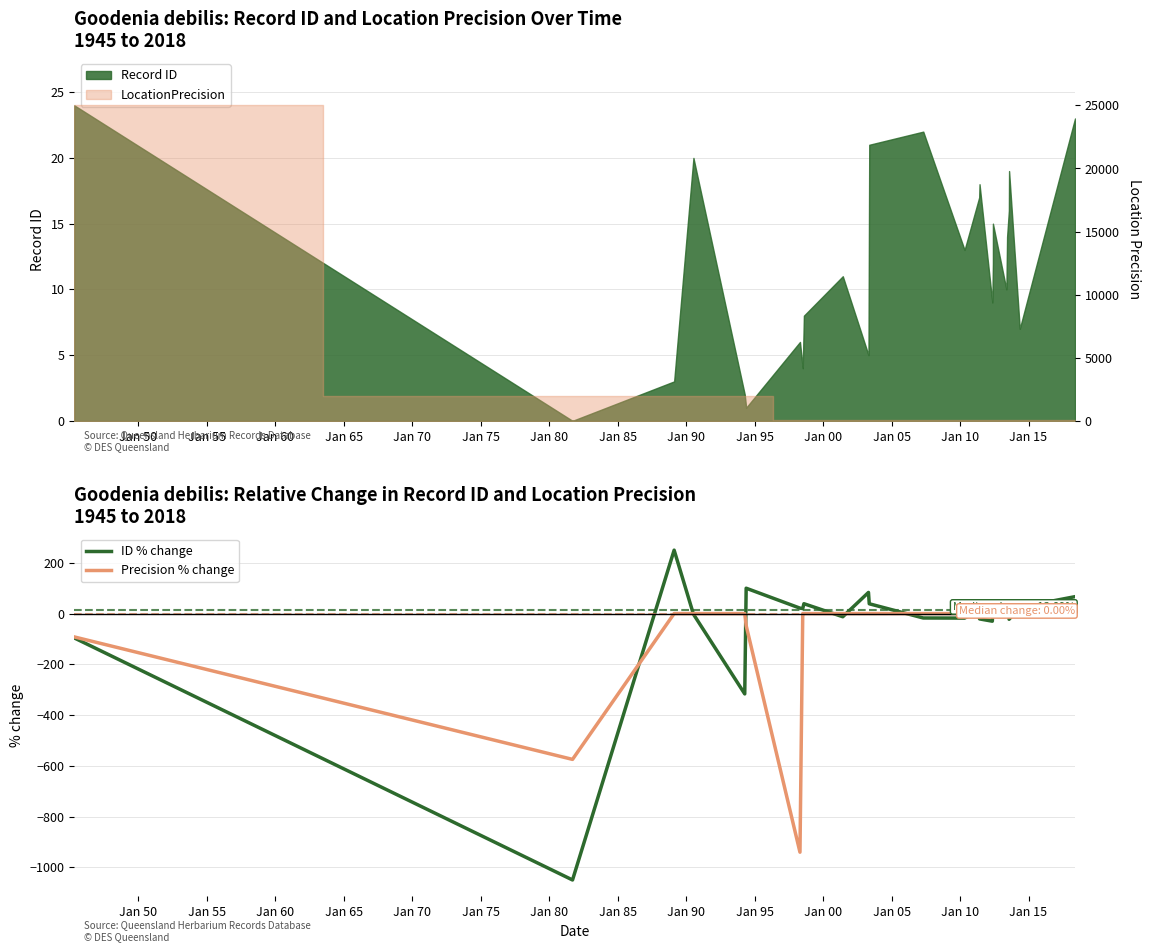

Reading left to right, extract all data points from this chart.

ID % change: -96.0	-1050.0	250.0	-2.4	-316.7	100.0	21.4	20.0	38.9	-12.5	83.3	38.6	-17.4	-17.9	13.9	-21.1	-30.0	23.1	-6.2	-4.5	20.0	14.7	-22.5	25.0	66.7
Precision % change: -92.0	-574.7	0.0	0.0	0.0	-47.5	-940.6	0.0	0.0	0.0	0.0	0.0	0.0	0.0	0.0	0.0	0.0	0.0	0.0	0.0	0.0	0.0	0.0	0.0	0.0